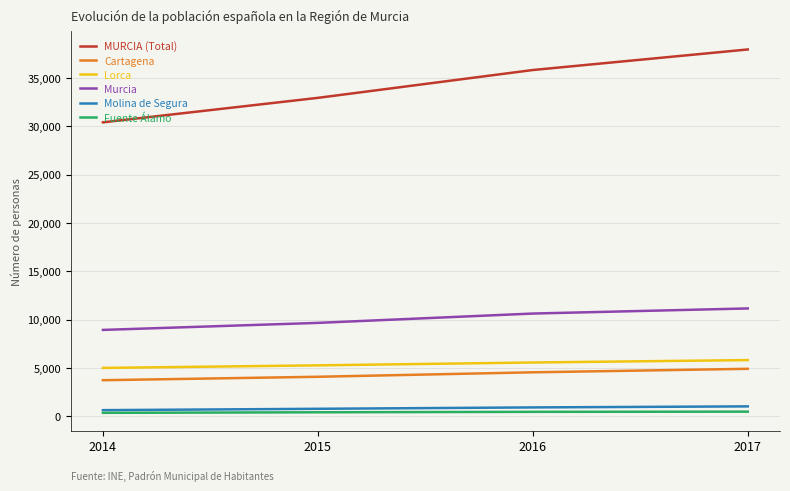

What are all the series names shown in the legend?

MURCIA (Total), Cartagena, Lorca, Murcia, Molina de Segura, Fuente Álamo